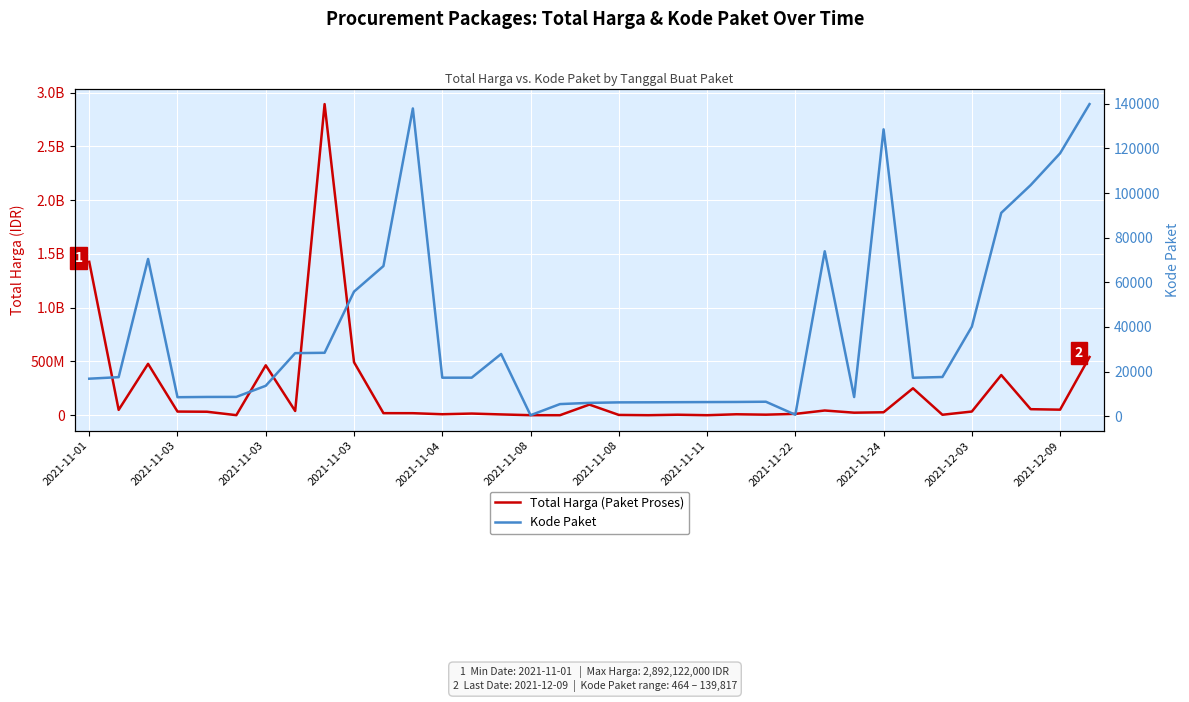

The Kode Paket series shows 206253 at 34. True or false?

False